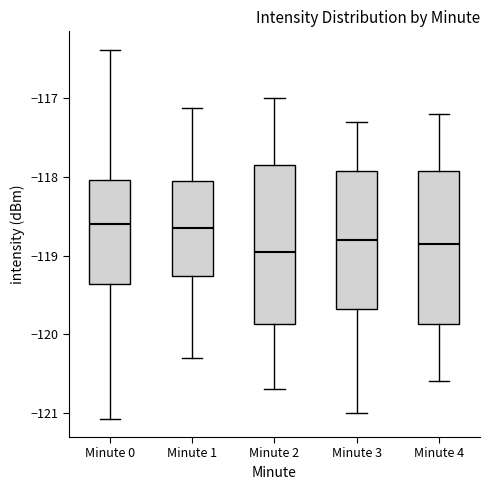

Where is the upper edge of the box for Minute 3 on the y-axis? The values are not printed on the chart, so give them approximately, as read against the axis.

-117.9